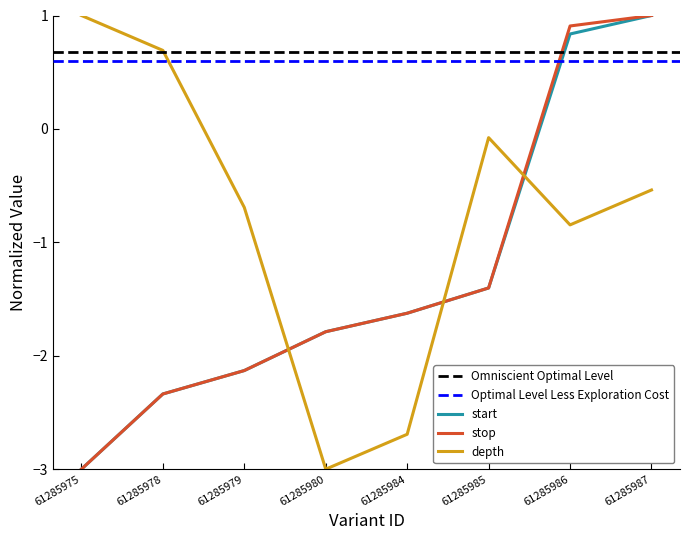

What is the value of the depth point at the 2nd from the left?

0.7